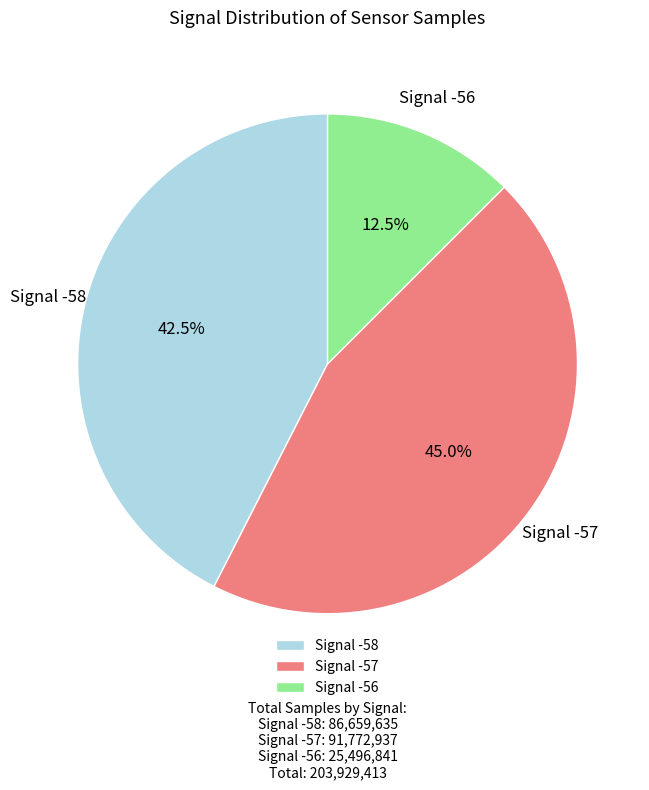

What portion of the pie excludes Signal -56?

87.5%